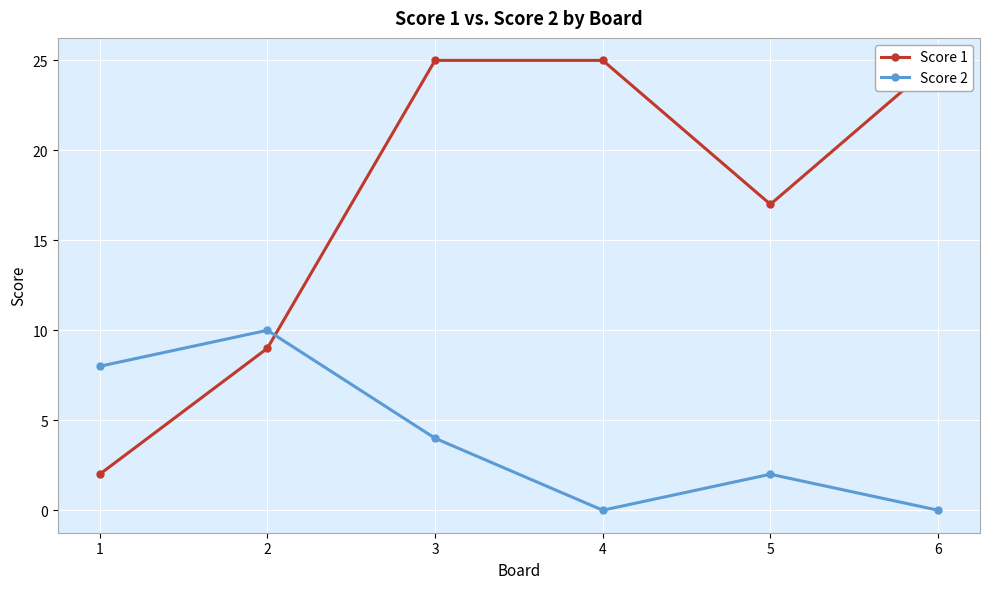

Which has a higher value, 3 or 4?

3